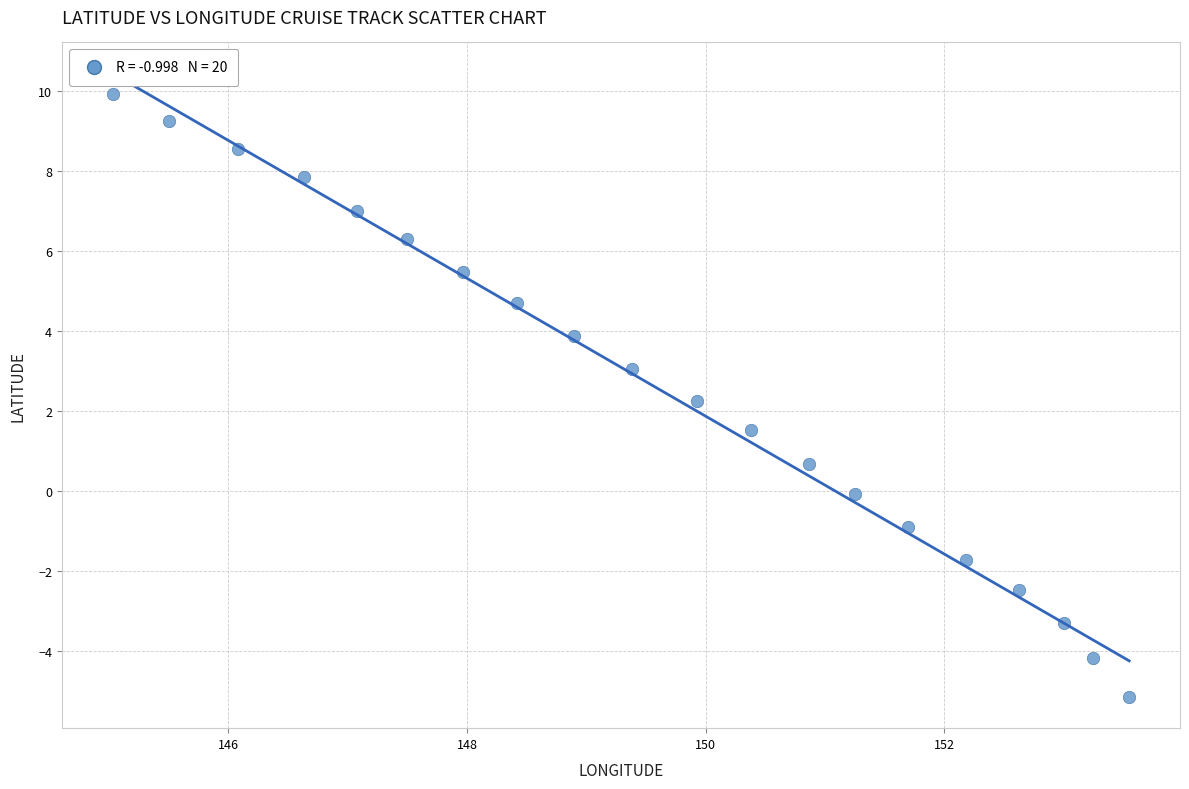

What is the range of X values (max minus min)?

8.5